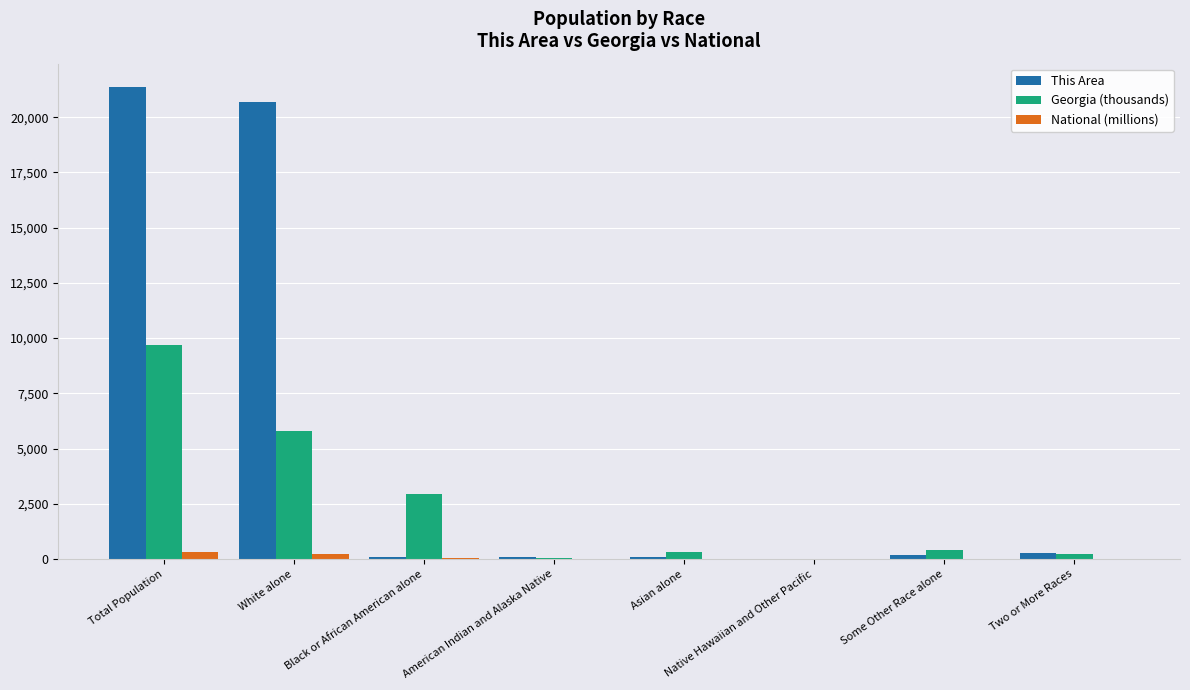

Which series changed the most between White alone and Two or More Races?

This Area